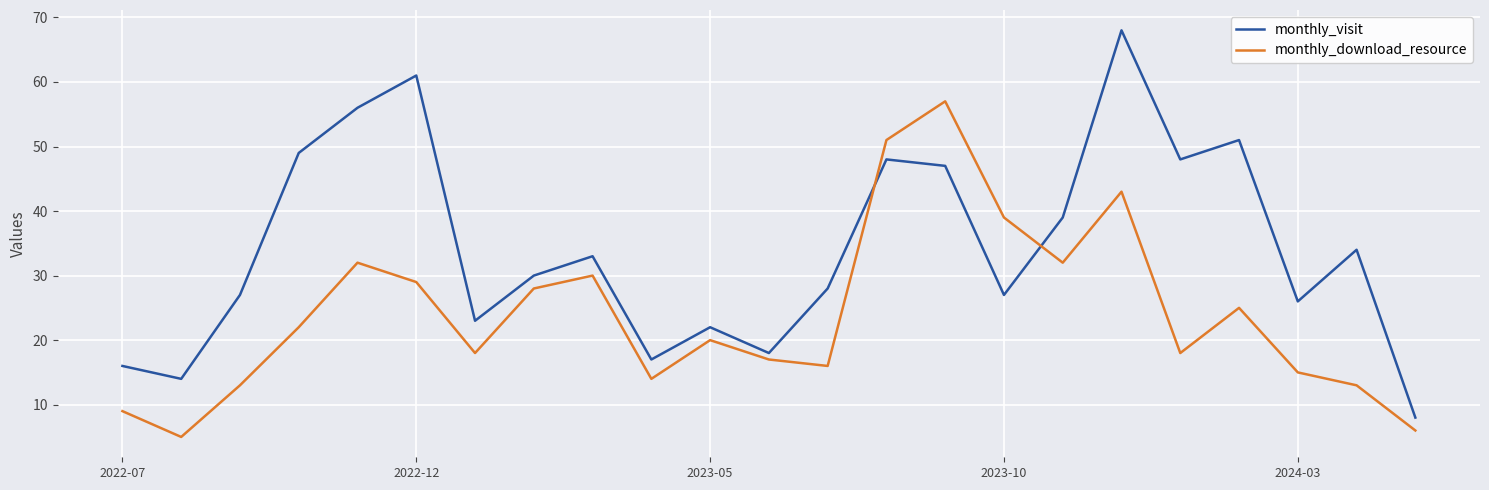

Which series has the largest total across all categories?

monthly_visit